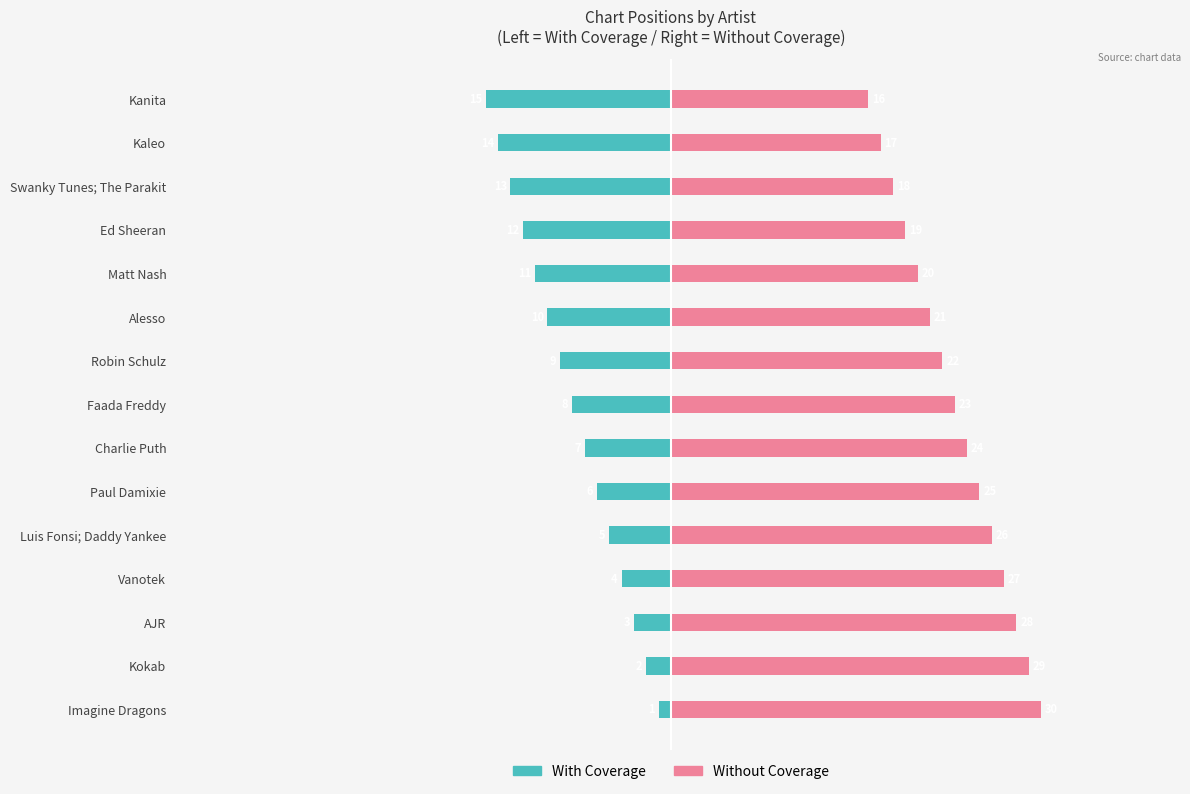

List the series in order of their overall mean, lowest first.

With Coverage, Without Coverage